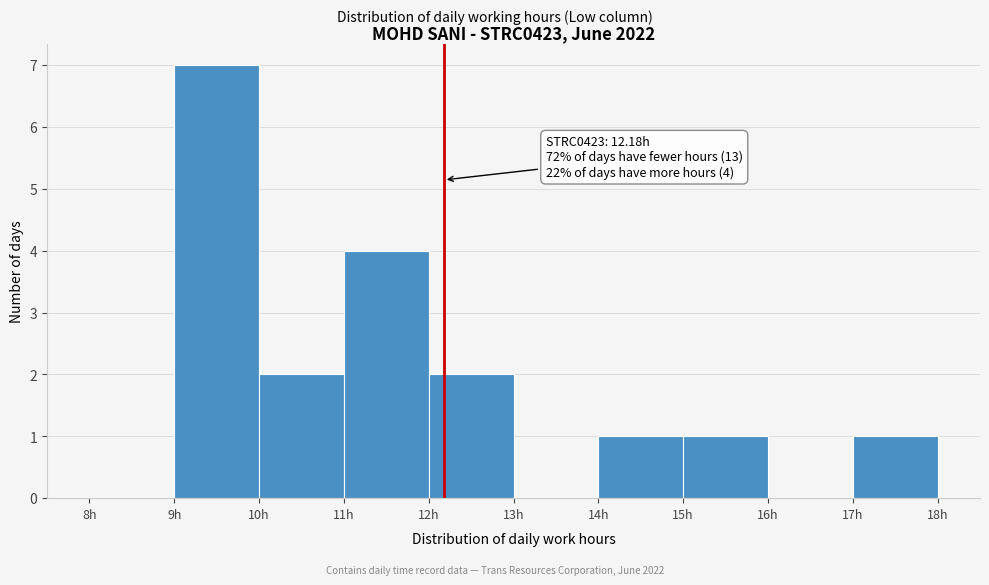

Over which range of the x-axis is the bar tallest?

9 to 10